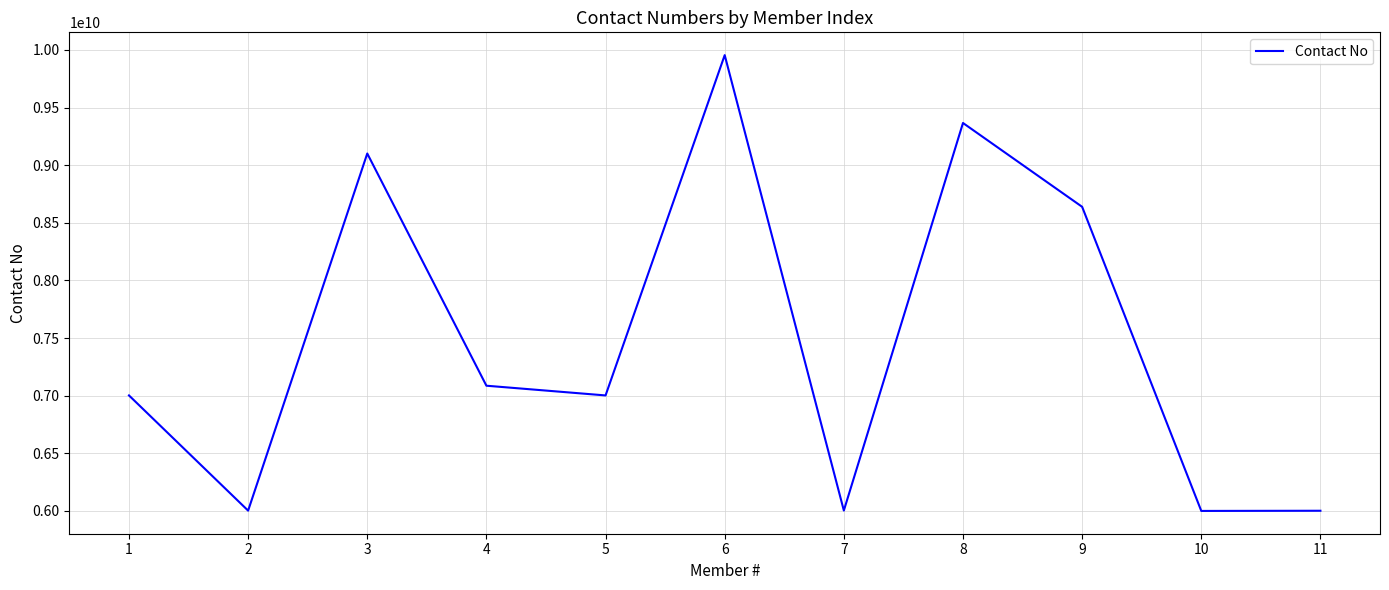

What is the greatest value displayed?

9954715002